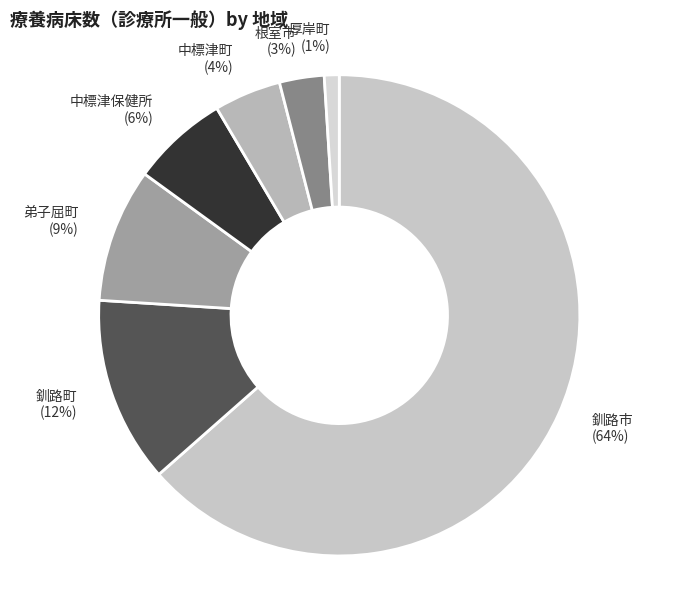

How many slices are in this pie chart?

7